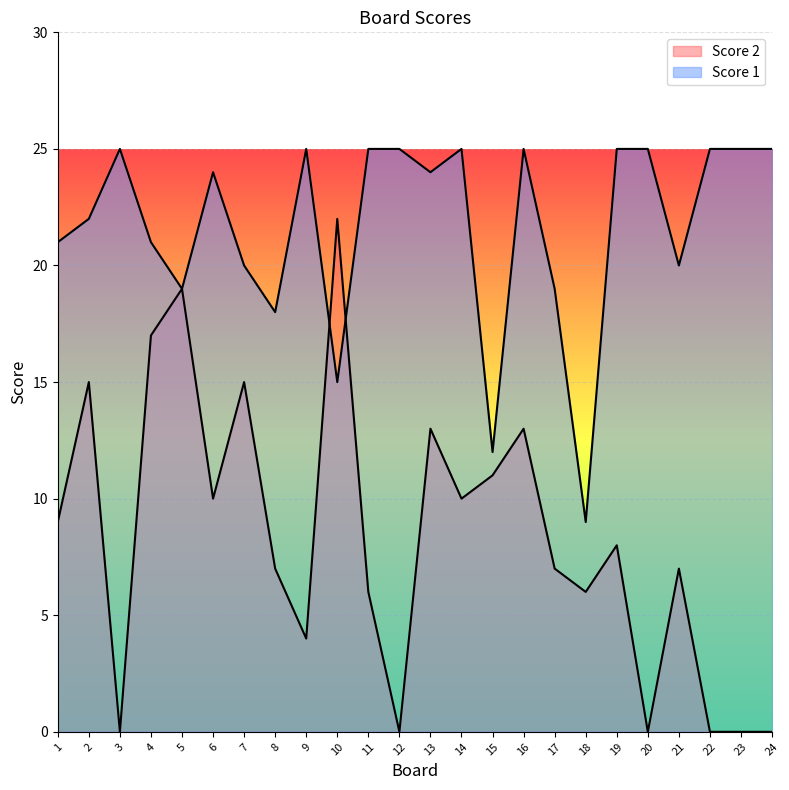

The value of Score 2 at 9 is 4. True or false?

True